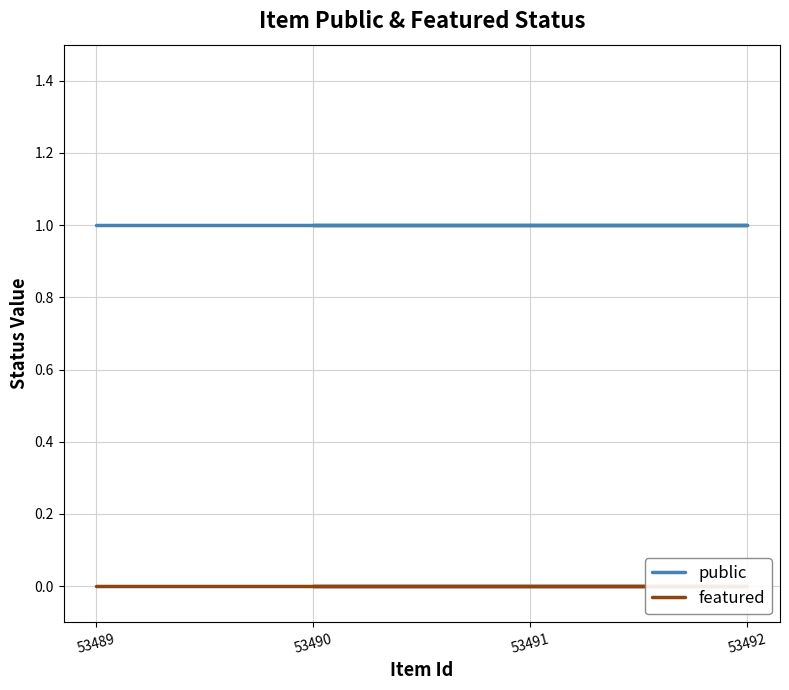

True or false: featured and public intersect in this chart.

False